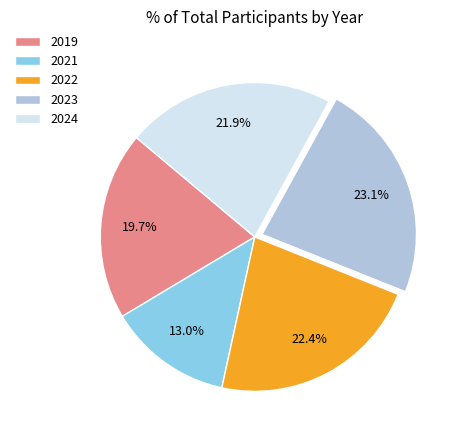

Does any single category account for the majority?

No